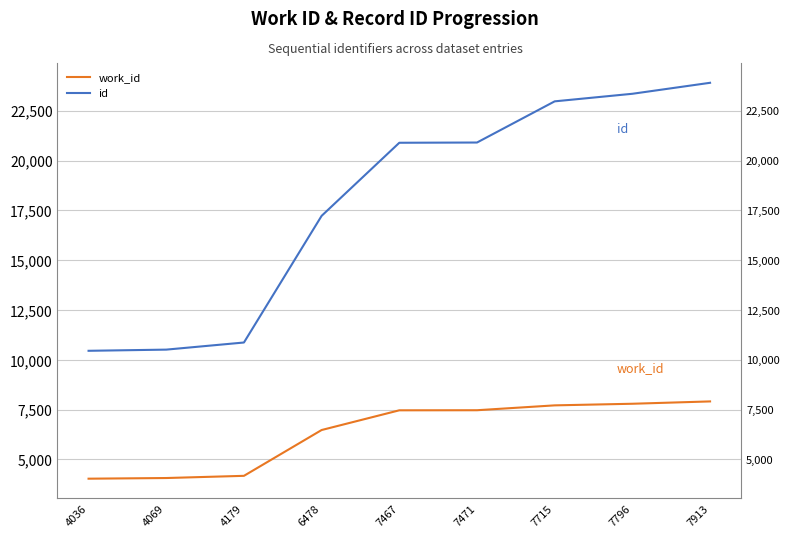

Which label corresponds to the smallest value in the chart?

4036